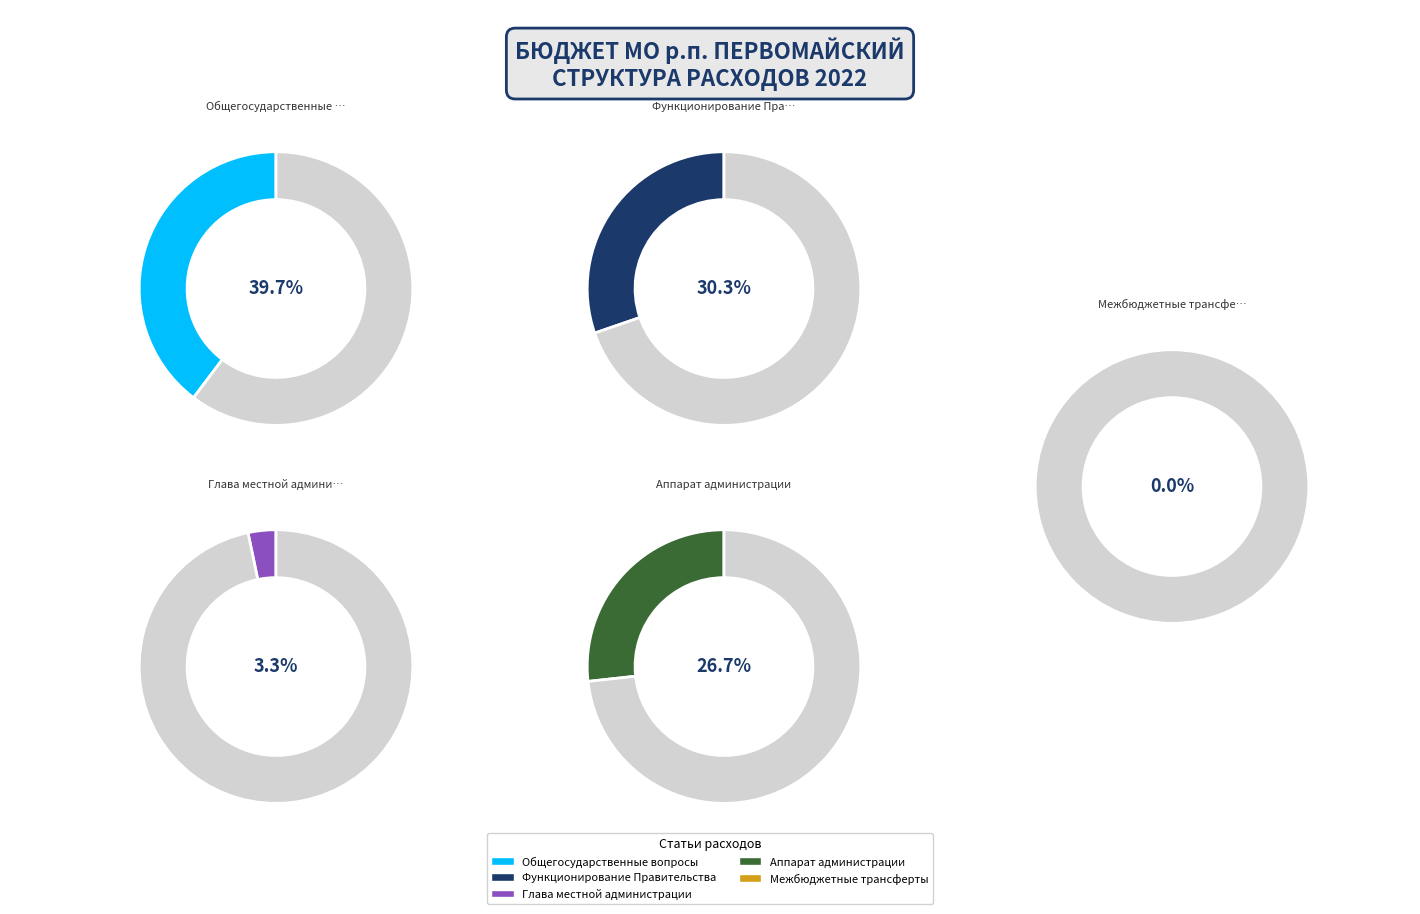

True or false: Глава местной администрации accounts for 12% of the total.

False